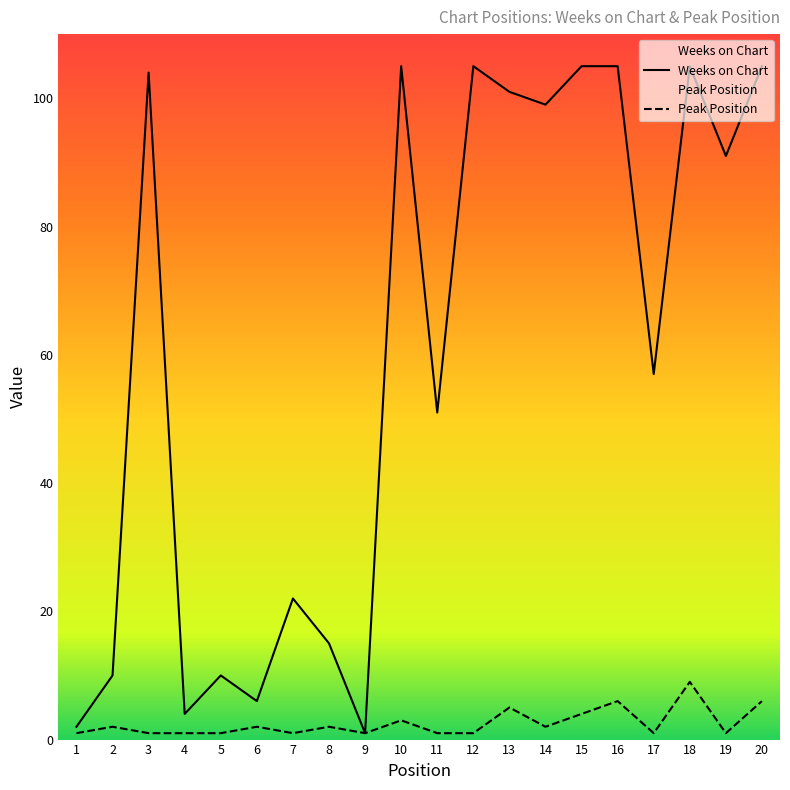

True or false: Weeks on Chart has a value of 40 at 12.

False